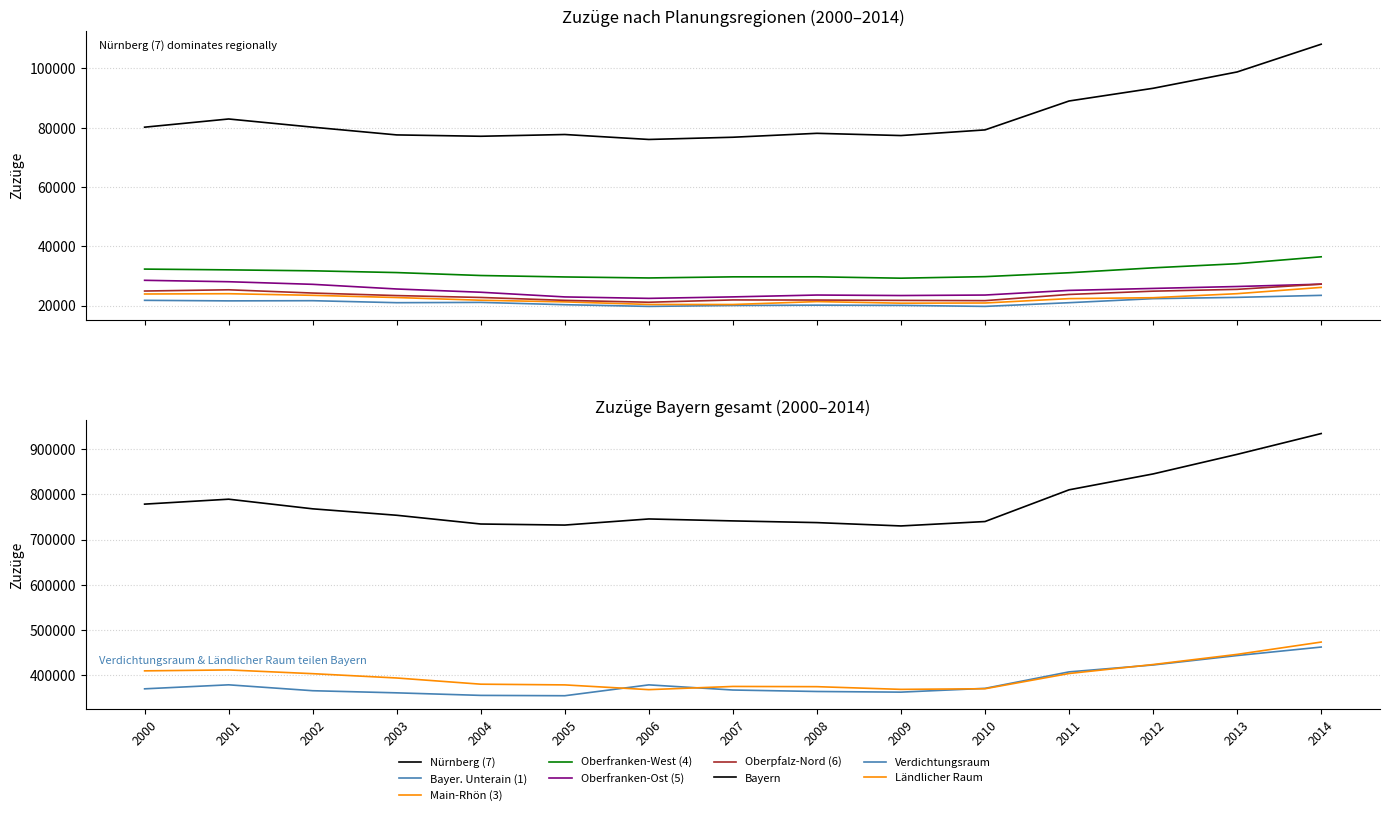

What is the spread (max minus min) of values at 2014?

84676